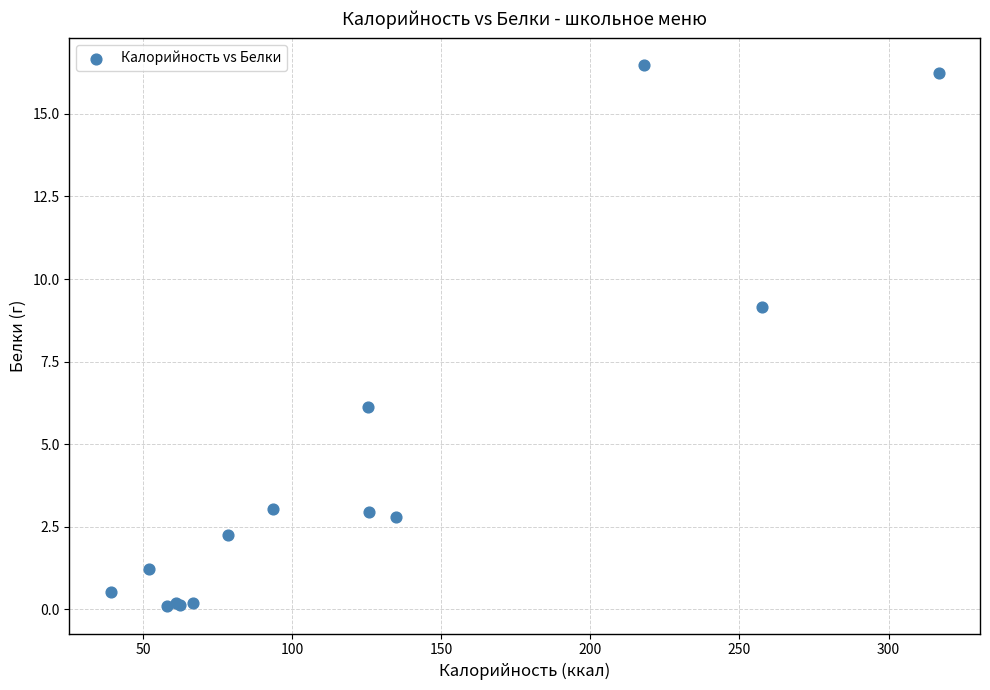

What Y value in the scatter plot is closest to 8?

9.1